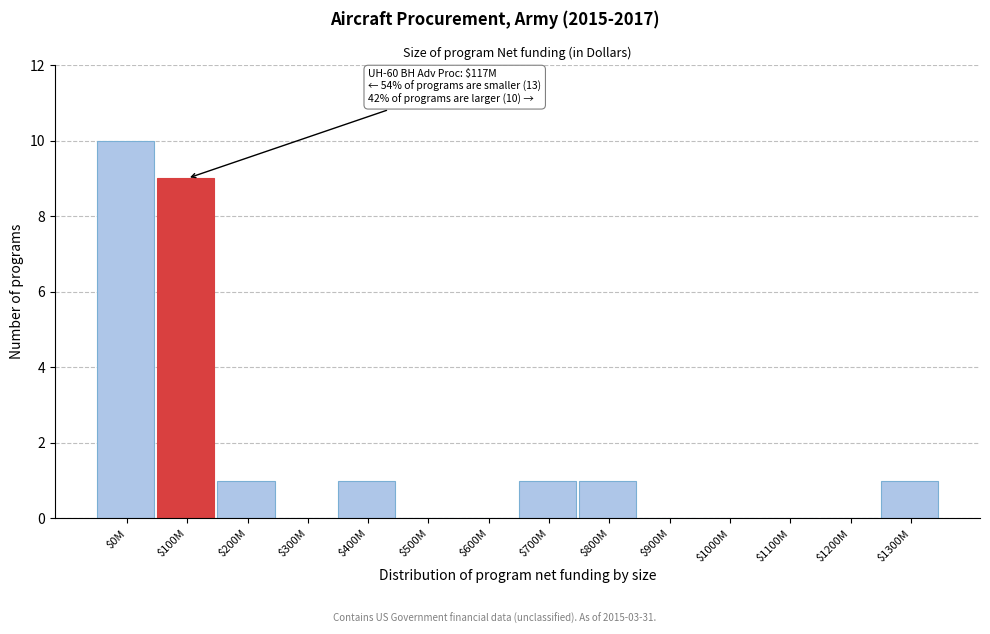

What is the greatest value displayed?

10